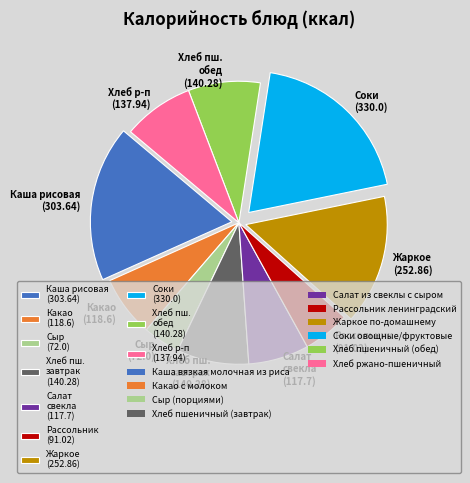

What is the ratio of the value at Рассольник (91.02) to the value at Хлеб р-п (137.94)?

0.7